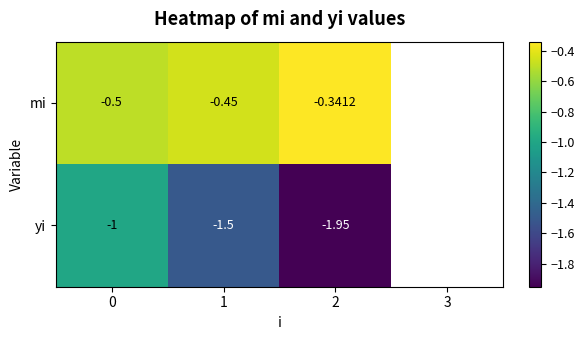

At 2, list the series in order from smallest to largest.

yi, mi